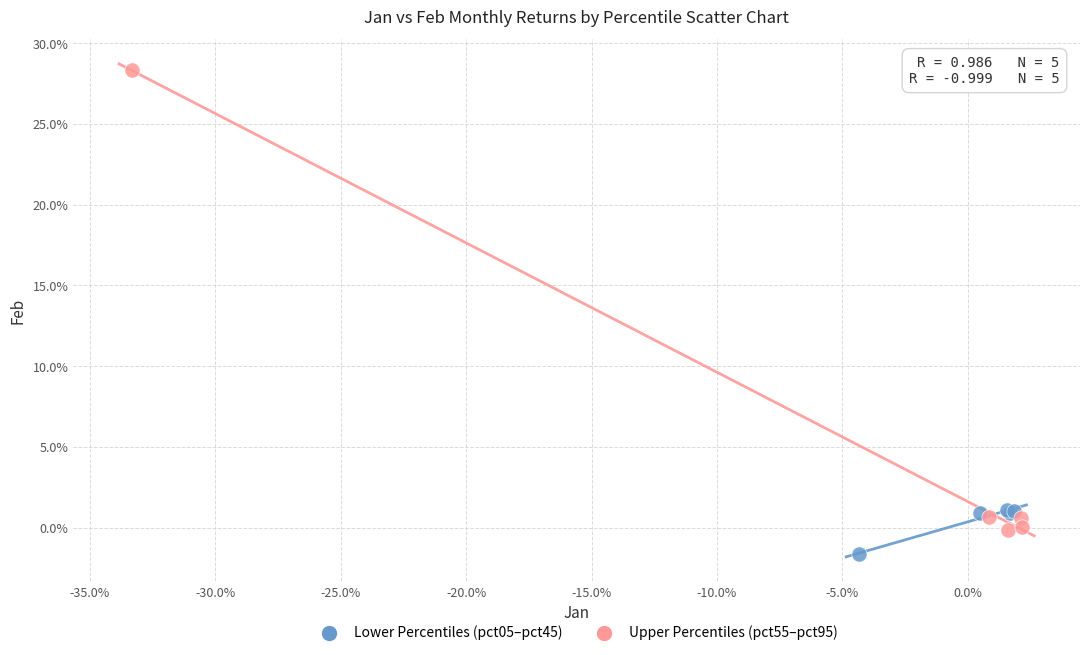

What are all the series names shown in the legend?

Lower Percentiles (pct05–pct45), Upper Percentiles (pct55–pct95)